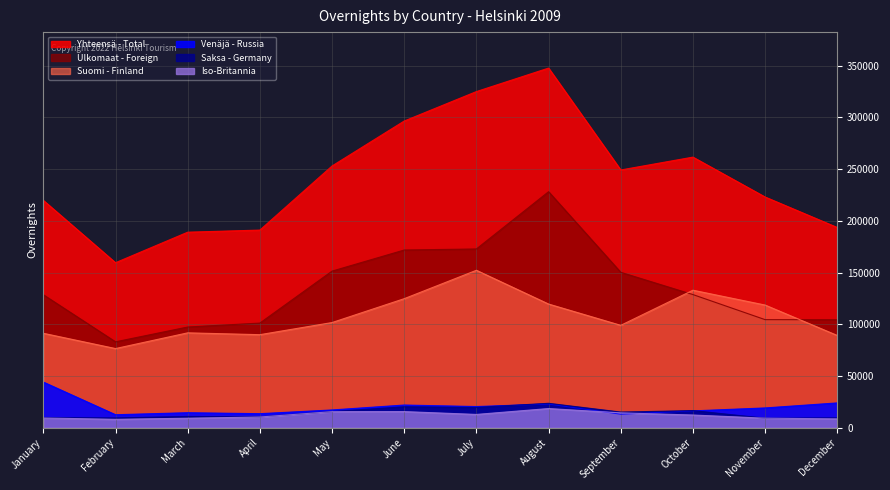

What is the difference between the Venäjä - Russia values at July and December?

3517